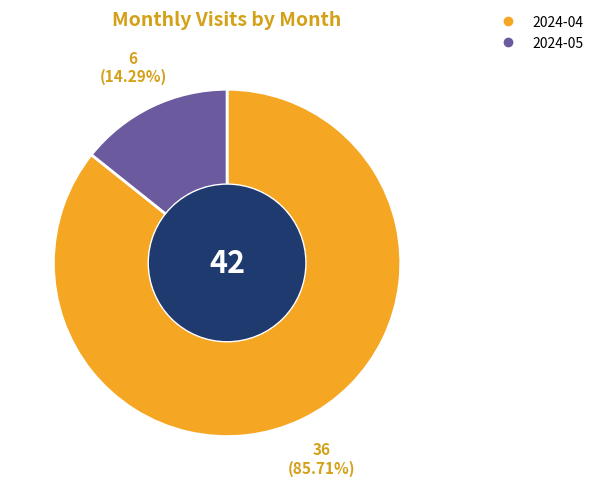

What is the ratio of the value at 2024-04 to the value at 2024-05?

6.0